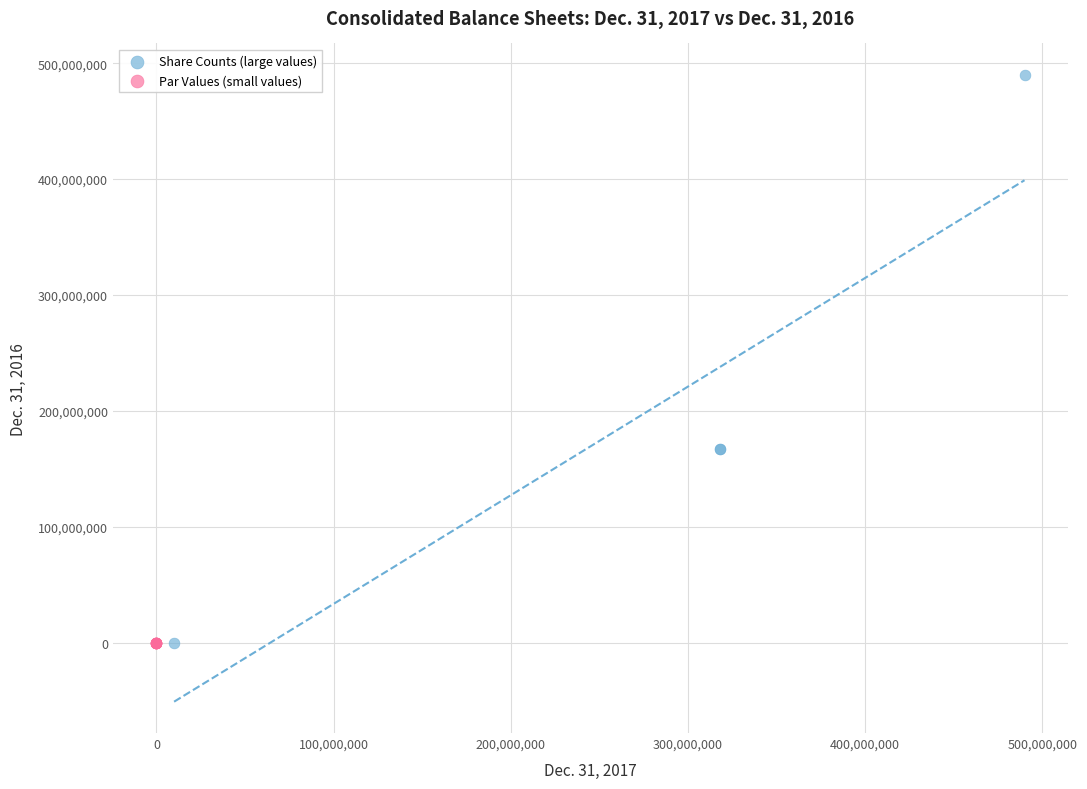

Which series reaches the maximum Y coordinate?

Share Counts (large values)